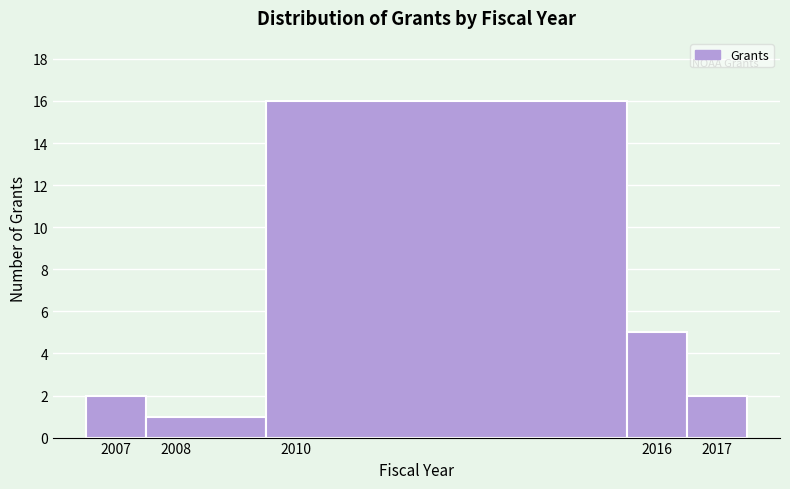

Over which range of the x-axis is the bar tallest?

2009.5 to 2015.5